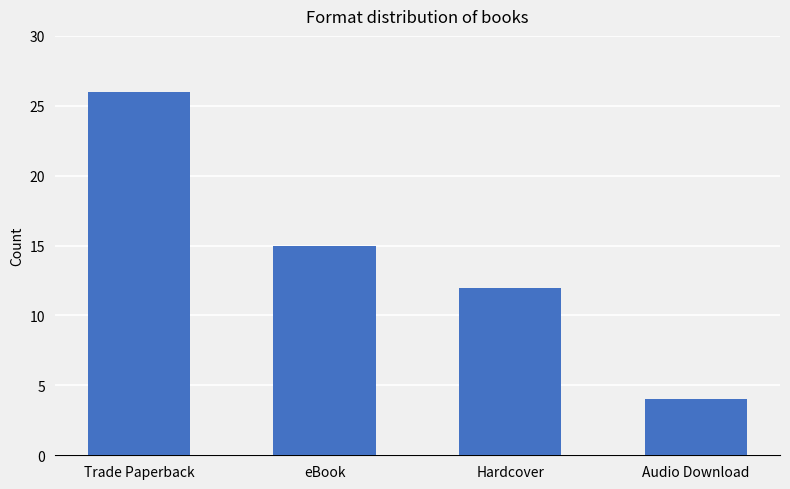

True or false: the data shows 15 at eBook.

True